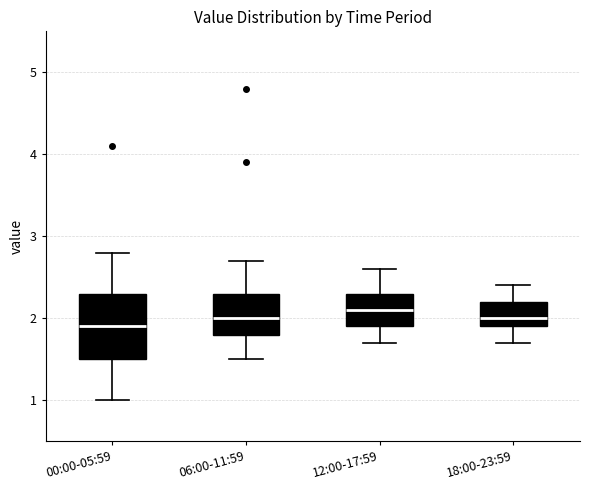

Reading left to right, read every box against the y-axis: the position of its median line, the range the box covers, and the ends of its whiskers. The values are not printed on the chart, so give them approximately, as read against the axis.

00:00-05:59: median 1.9, box 1.5 to 2.3, whiskers 1.0 to 2.8
06:00-11:59: median 2.0, box 1.8 to 2.3, whiskers 1.5 to 2.7
12:00-17:59: median 2.1, box 1.9 to 2.3, whiskers 1.7 to 2.6
18:00-23:59: median 2.0, box 1.9 to 2.2, whiskers 1.7 to 2.4